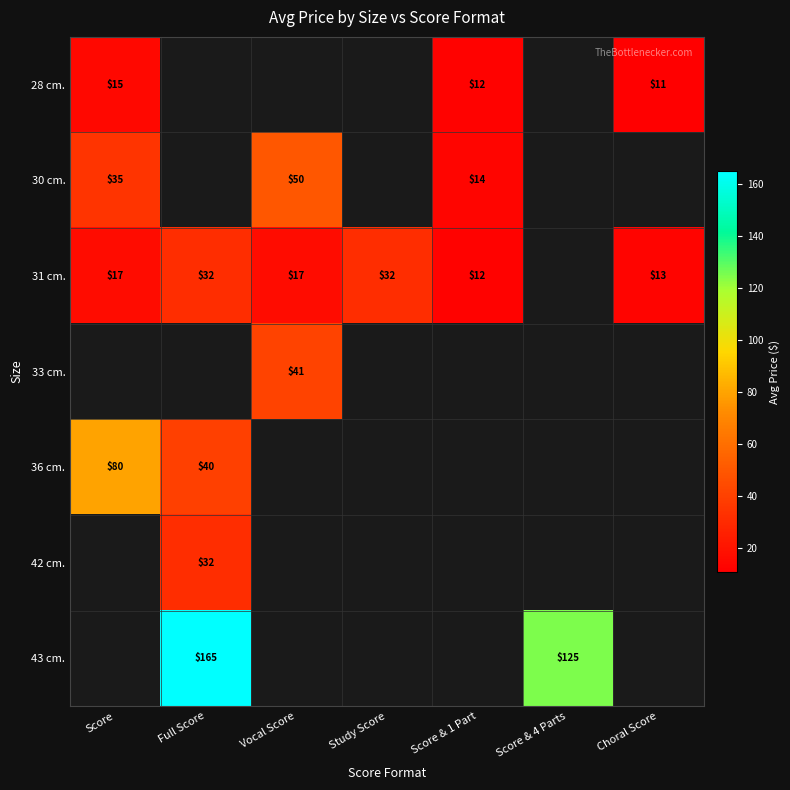

How many series are shown in this chart?

7